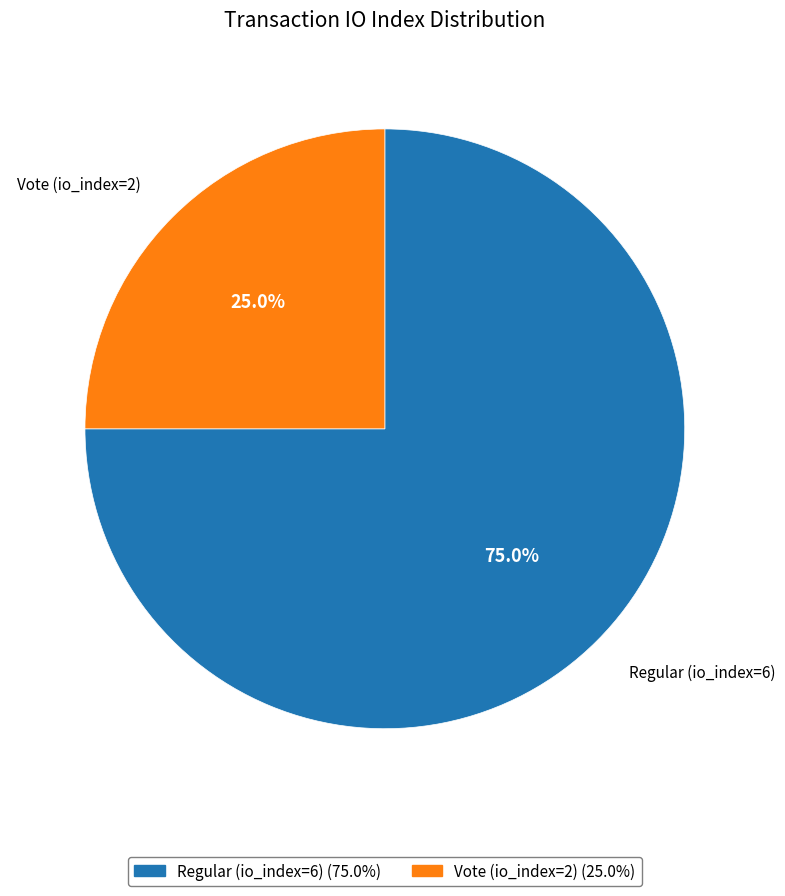

To the nearest percent, what portion does Vote (io_index=2) represent?

25%